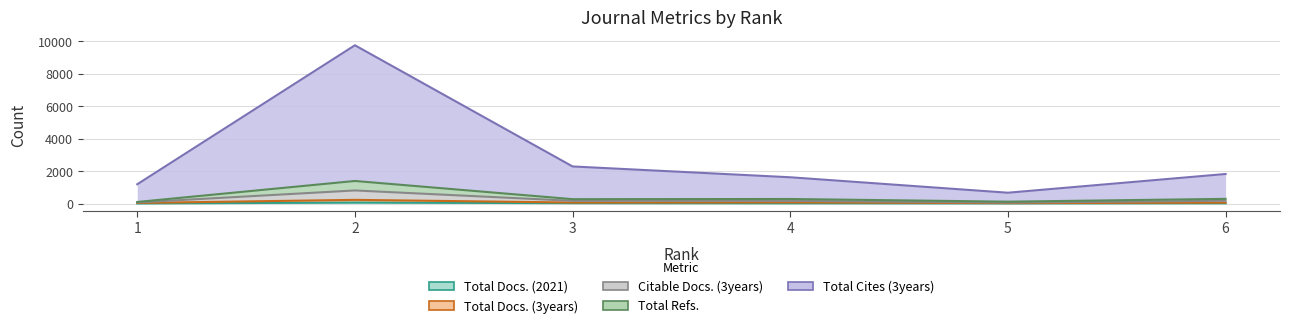

How many lines are shown in the chart?

5